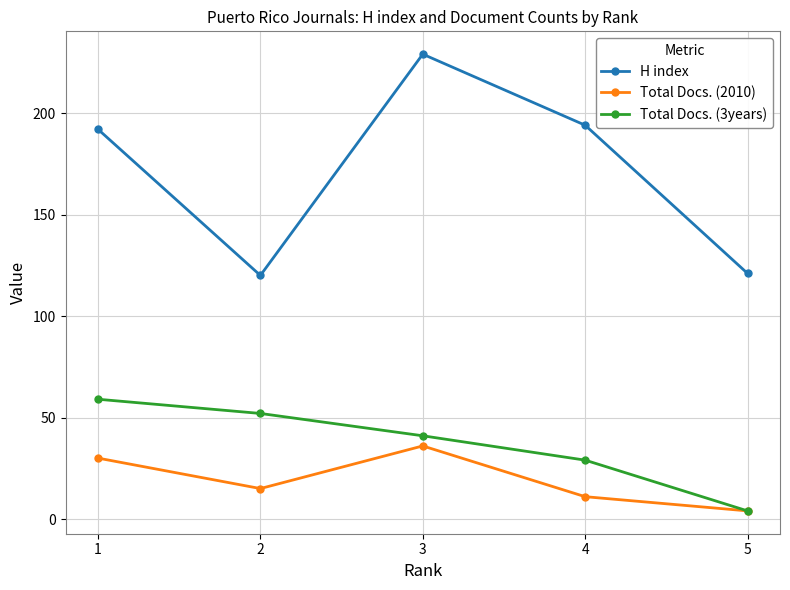

Where does the Total Docs. (3years) series first go above 41?

1